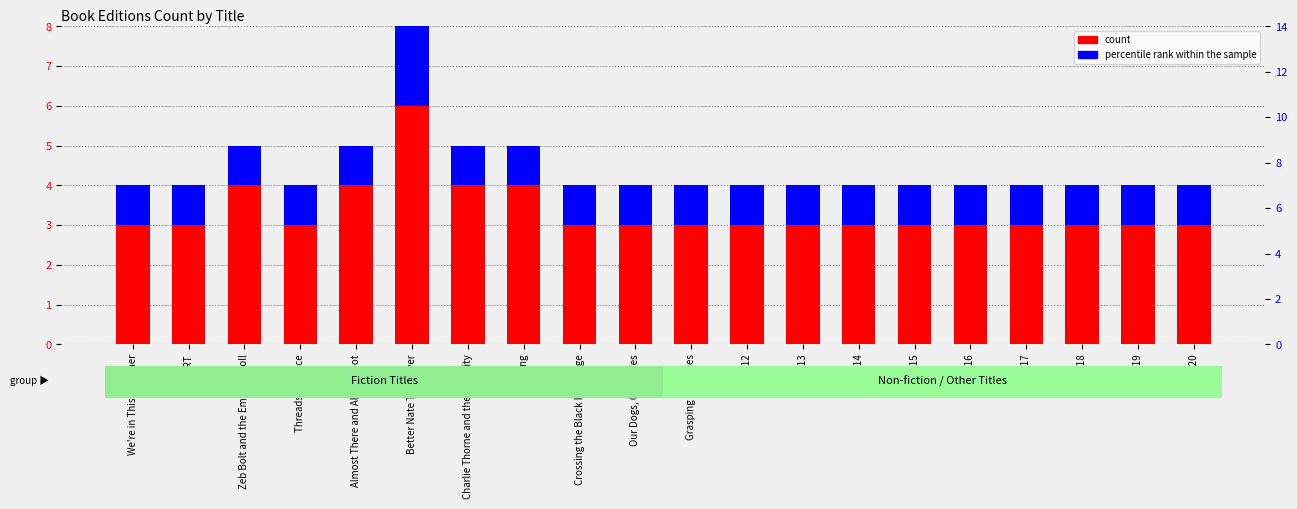

How many categories are shown in the chart?

20